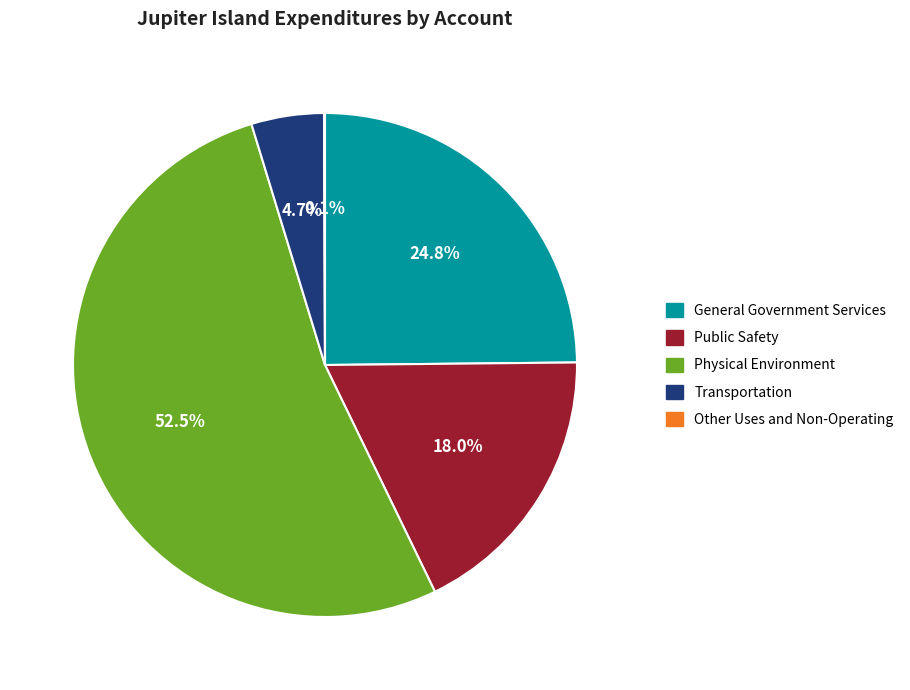

What is the largest slice in the pie chart?

Physical Environment